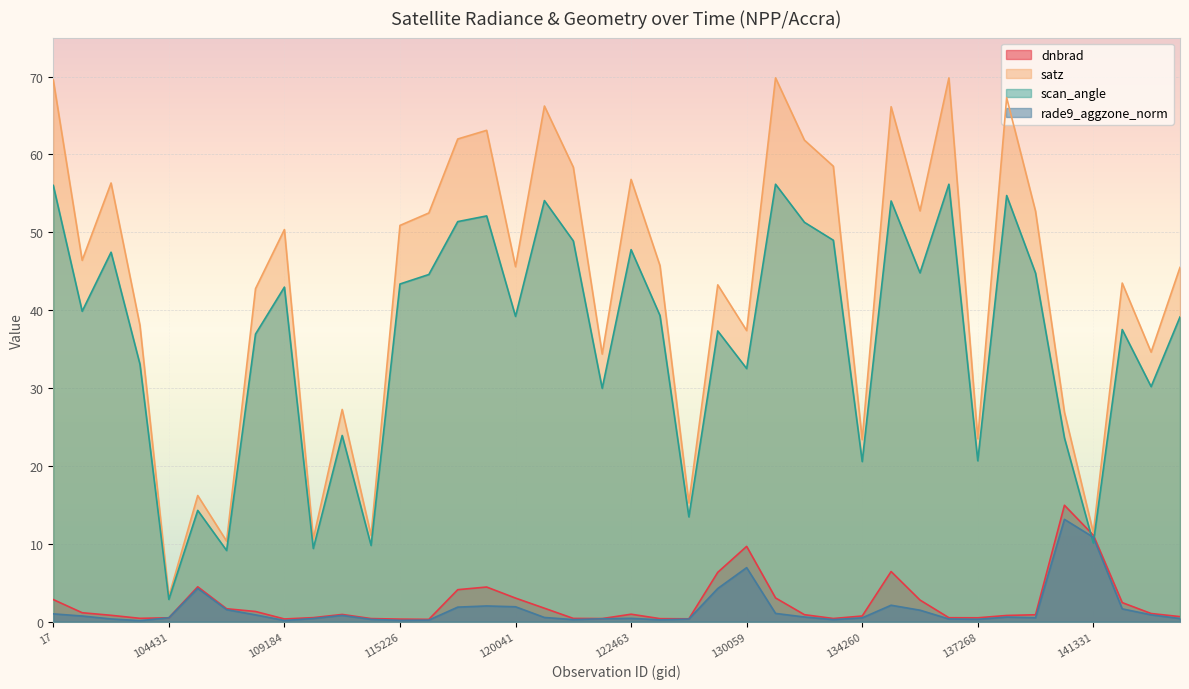

At which category does satz reach its first local valley?

101013